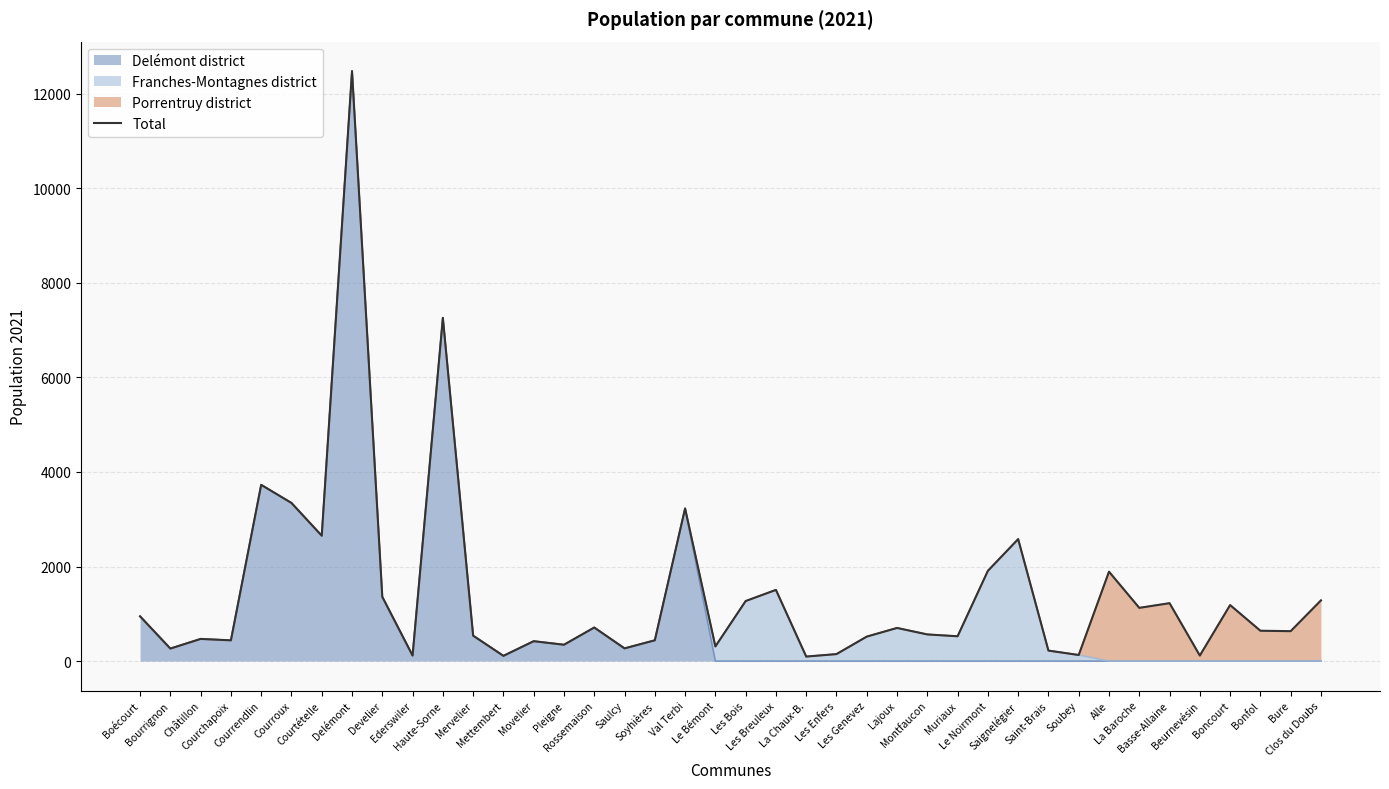

Where is the data nearest to the value 6287?

Haute-Sorne